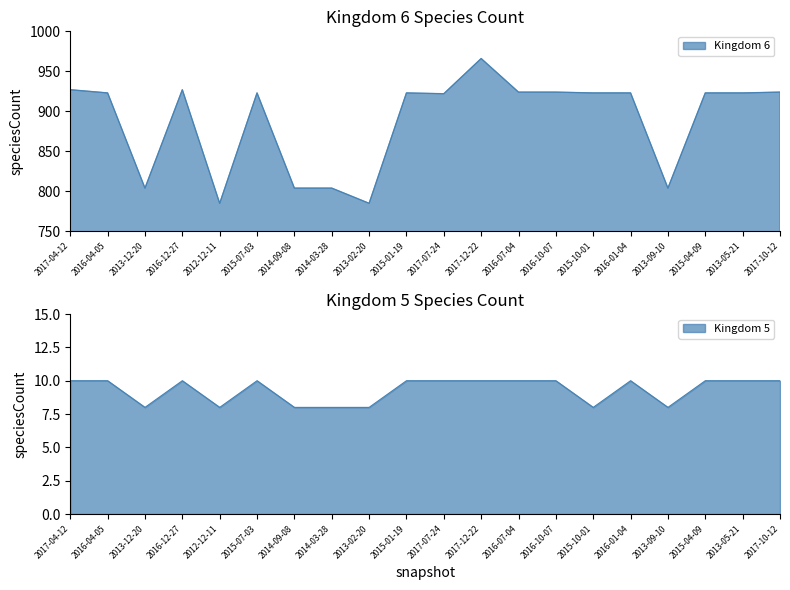

True or false: Kingdom 6 has a value of 966 at 2017-12-22.

True